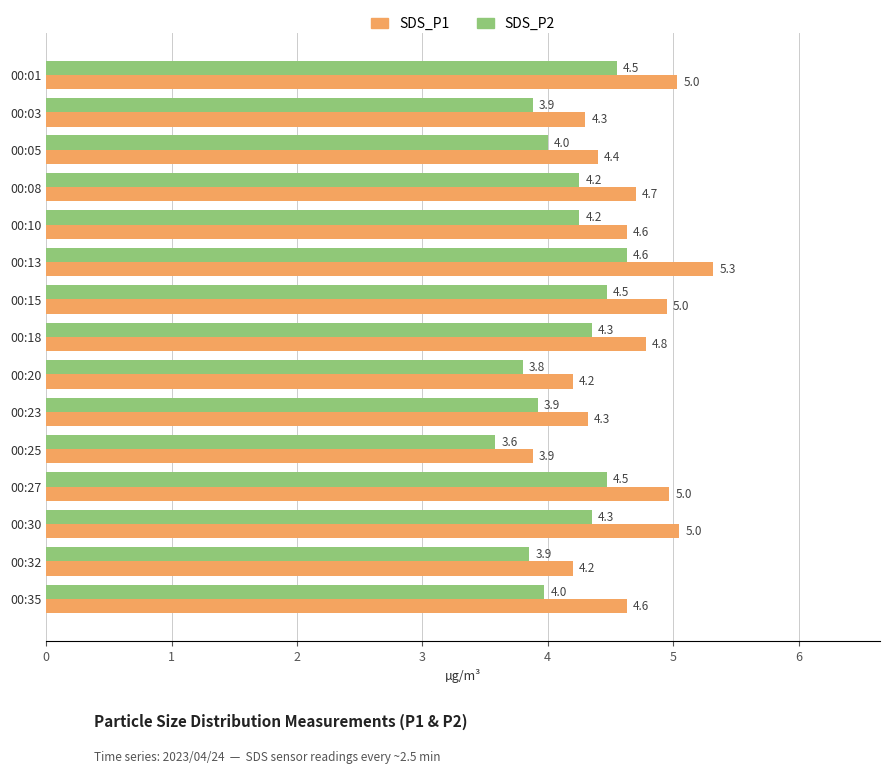

Rank the series by their average value, from highest to lowest.

SDS_P1, SDS_P2